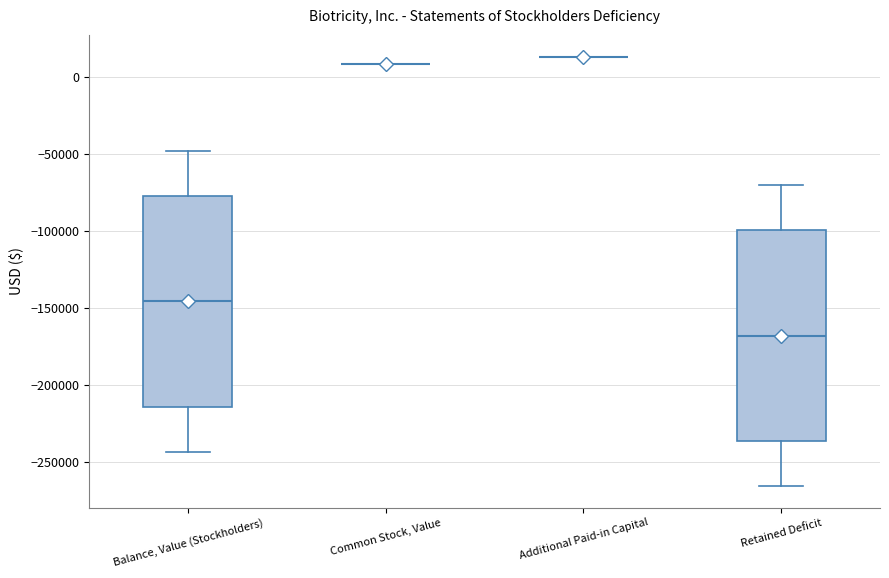

Reading left to right, transcribe this box plot: for each box, give where its median line is, the range the box spans, and where its two whiskers end, as read against the y-axis. The values are not printed on the chart, so give them approximately, as read against the axis.

Balance, Value (Stockholders): median -145000, box -215000 to -75000, whiskers -245000 to -50000
Common Stock, Value: box collapsed to a line at 10000, whiskers 10000 to 10000
Additional Paid-in Capital: box collapsed to a line at 15000, whiskers 15000 to 15000
Retained Deficit: median -170000, box -235000 to -100000, whiskers -265000 to -70000